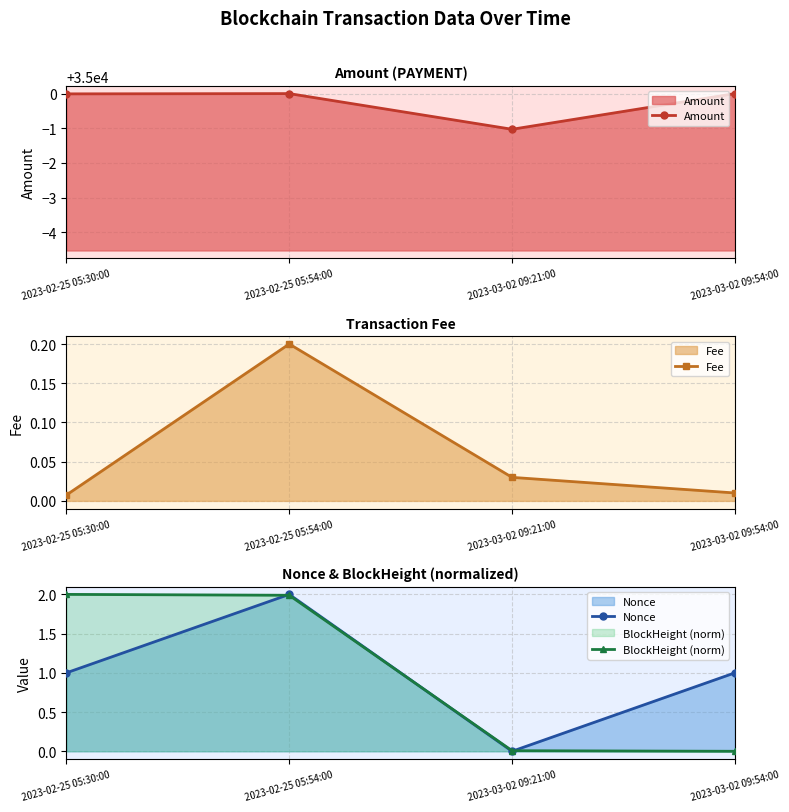

True or false: BlockHeight (norm) has more than 0 points higher than both neighbors.

False